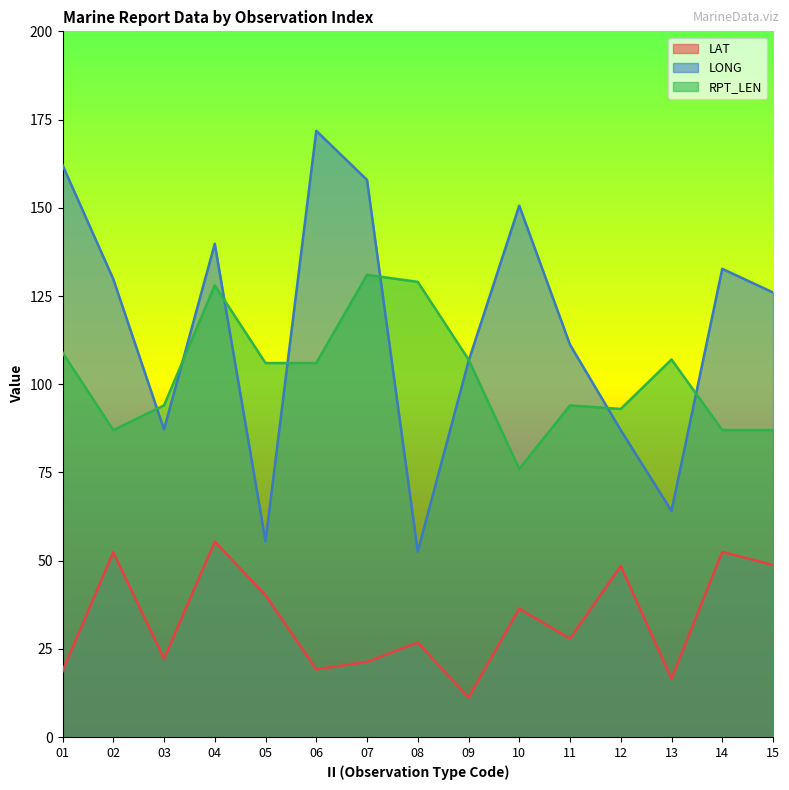

What is the sum of the RPT_LEN values at 14 and 07?

218.0